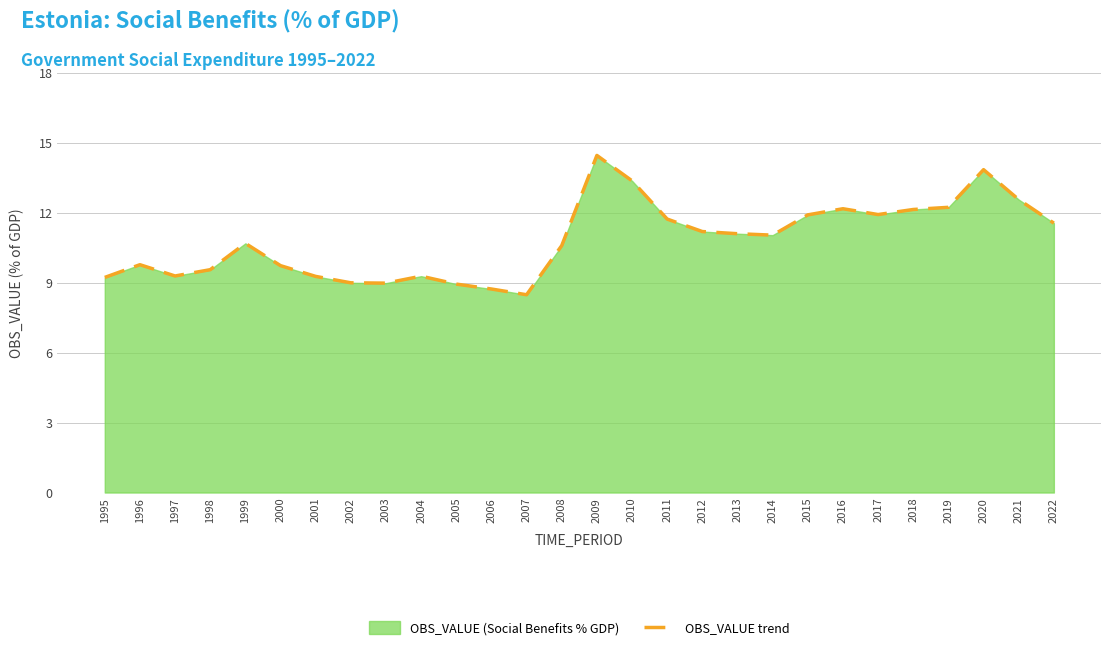

What is the sum of all values?

302.5